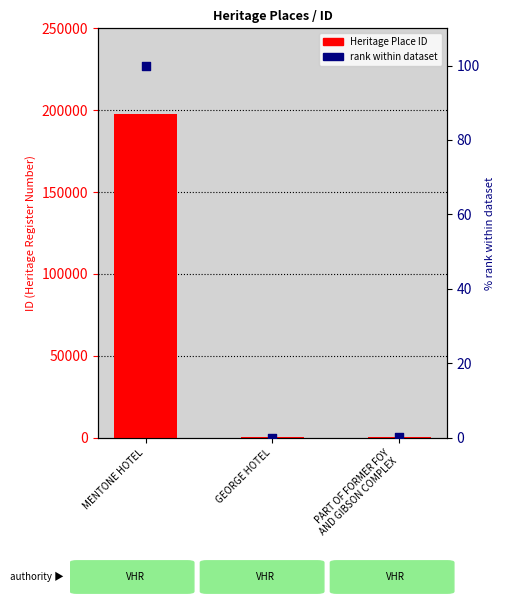

Which series contains the lowest Y value?

rank within dataset